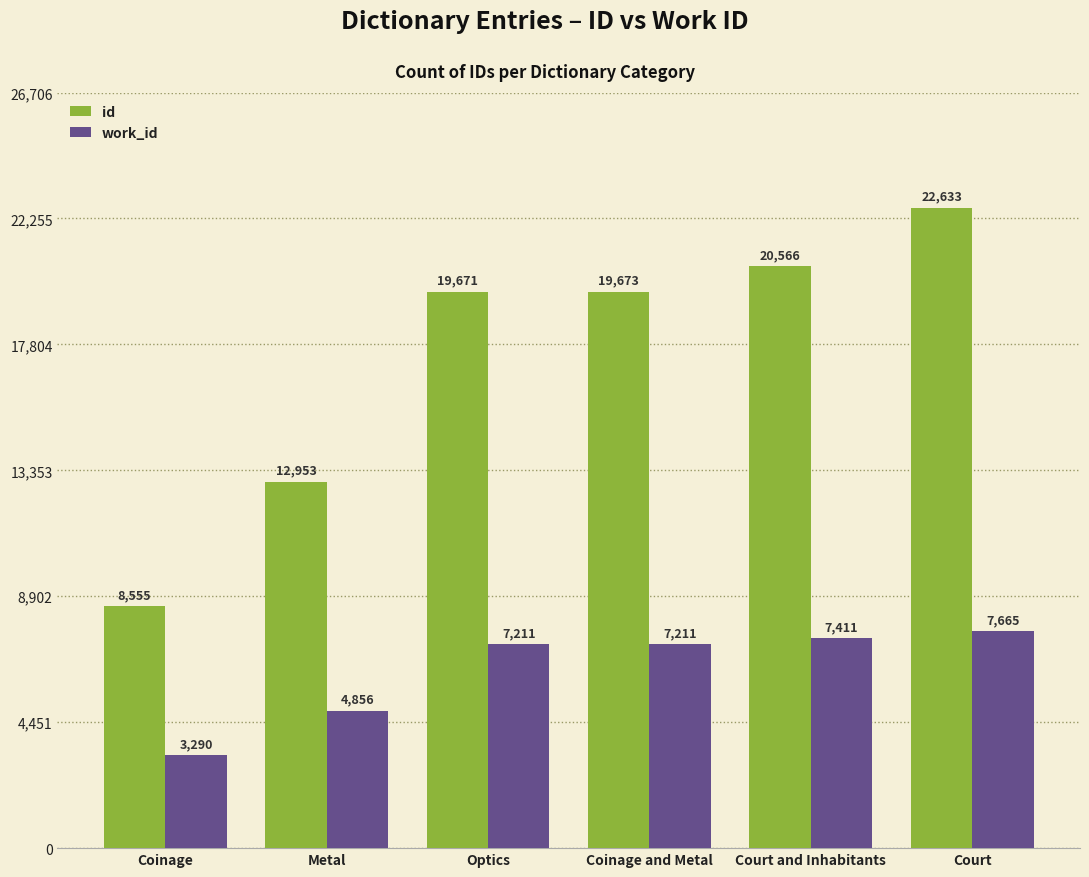

Count the number of data series in this chart.

2